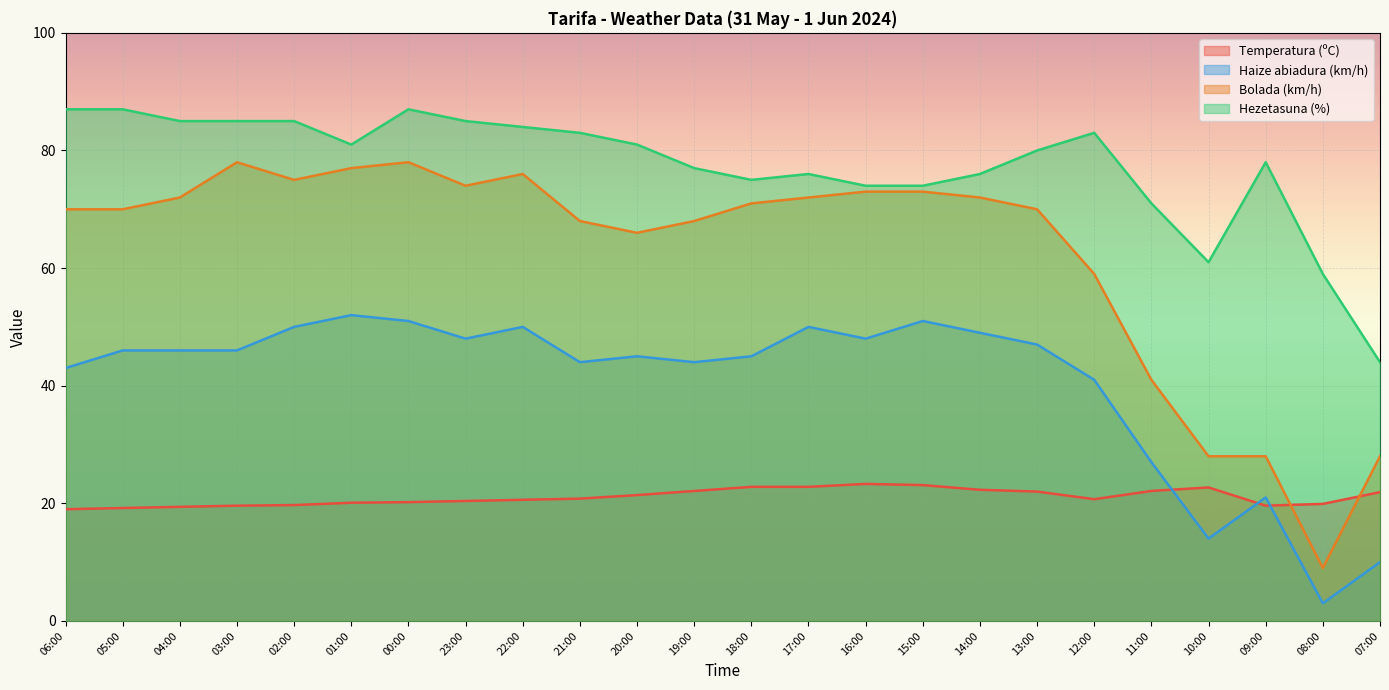

The Temperatura (ºC) series shows 20.2 at 00:00. True or false?

True